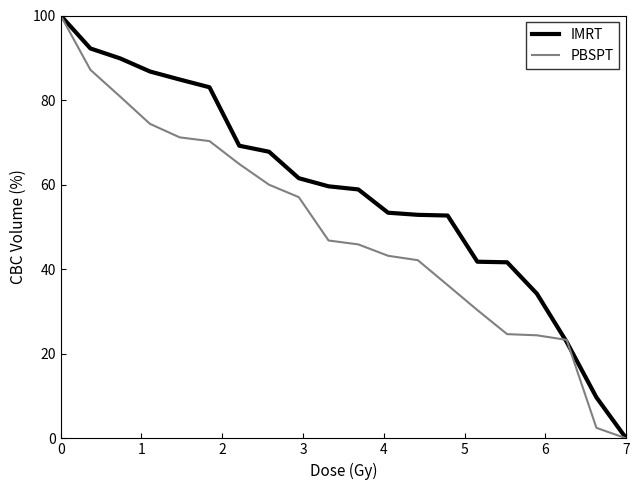

What is the greatest value displayed?

100.0